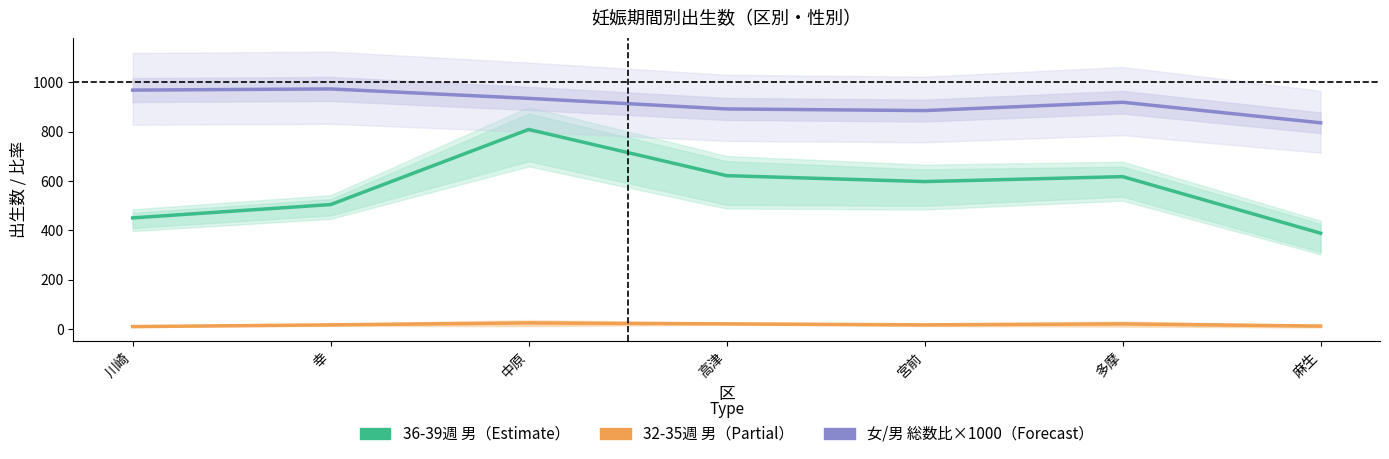

Rank the categories by 女/男 総数比×1000（Forecast） value from highest to lowest.

幸, 川崎, 中原, 多摩, 高津, 宮前, 麻生